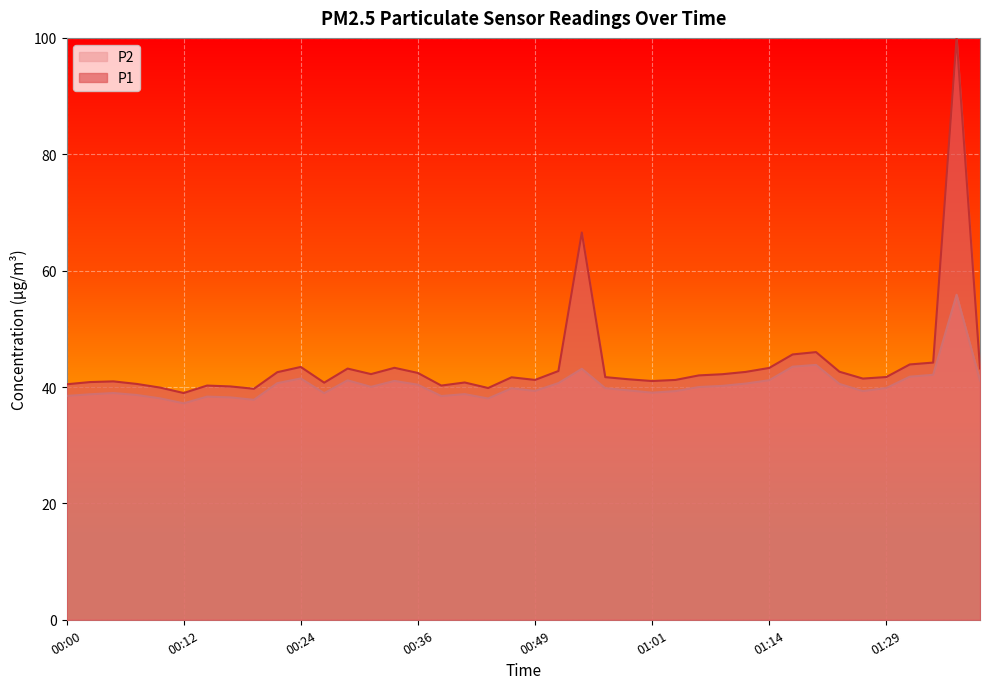

What is the ratio of the value at 01:37 to the value at 00:34?

1.0